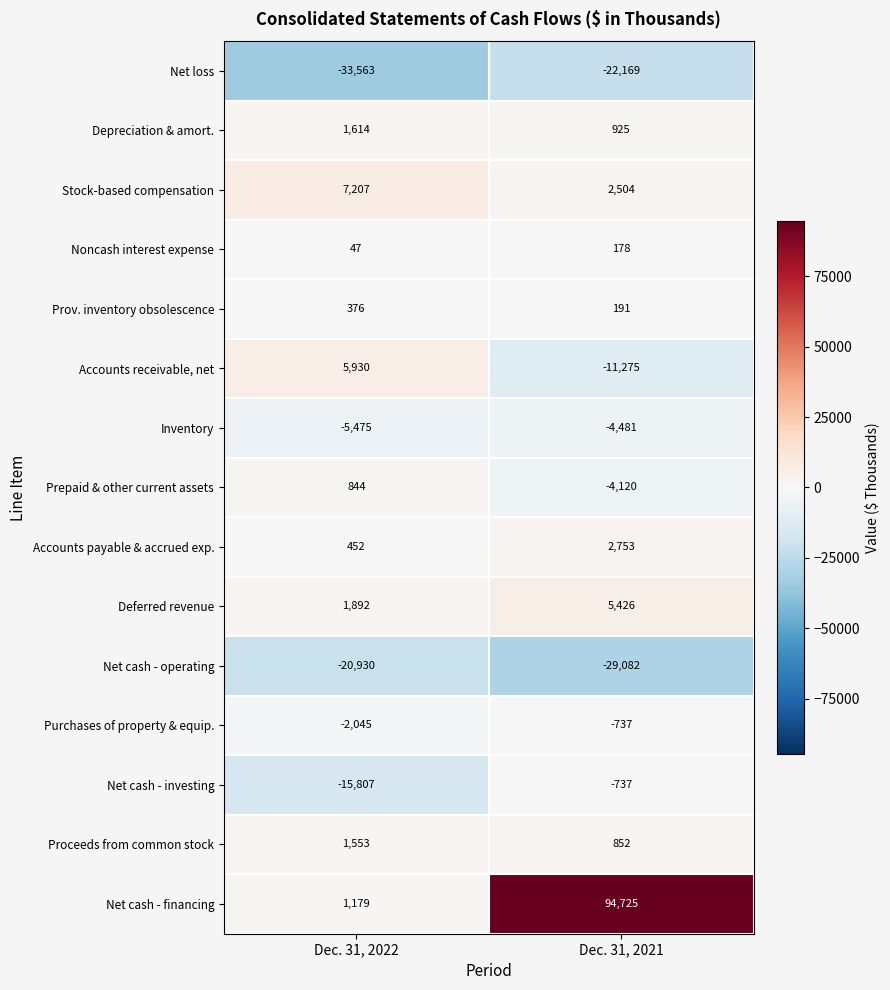

How many series are shown in this chart?

15